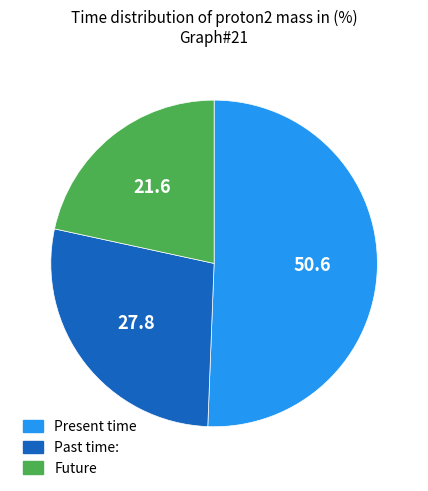

Does any single category account for the majority?

Yes